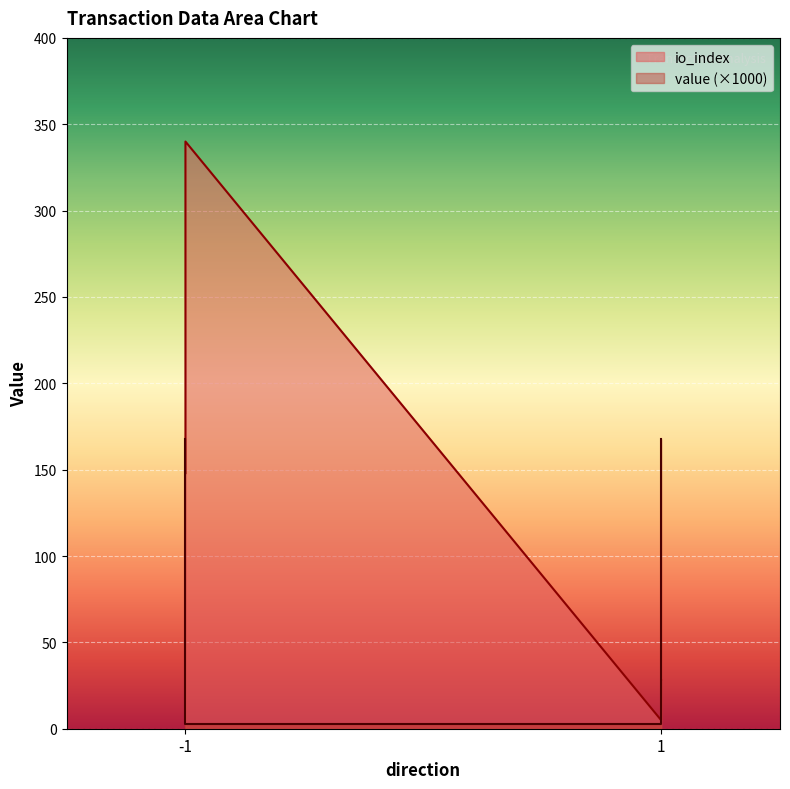

Reading right to left, extract all data points from this chart.

io_index: 28.0	5.0	340.0	148.0
value: 167.8	2.6	2.6	167.8